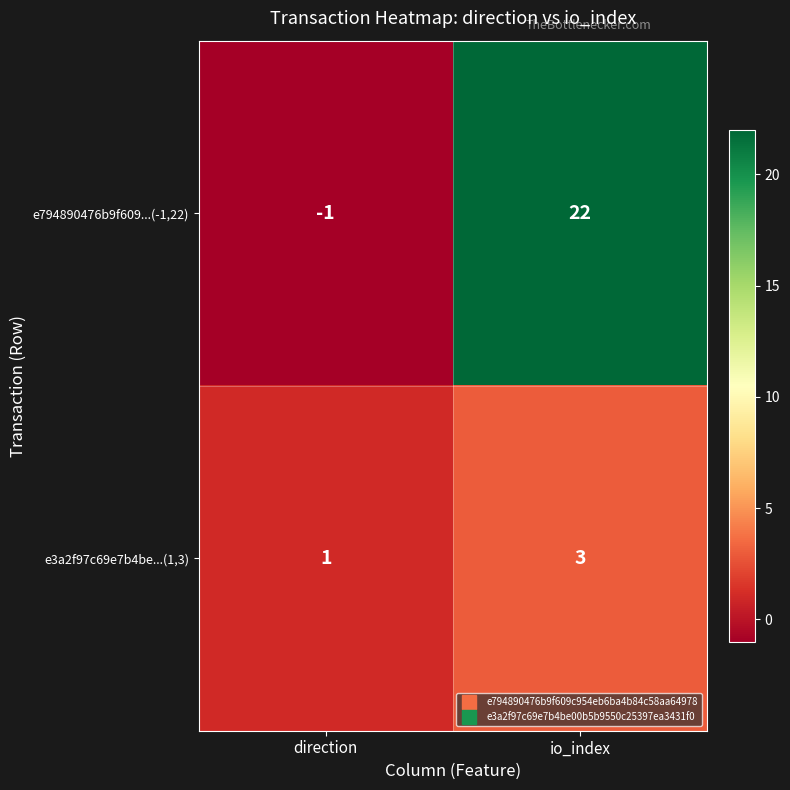

What is the difference between the highest and lowest values at io_index?

19